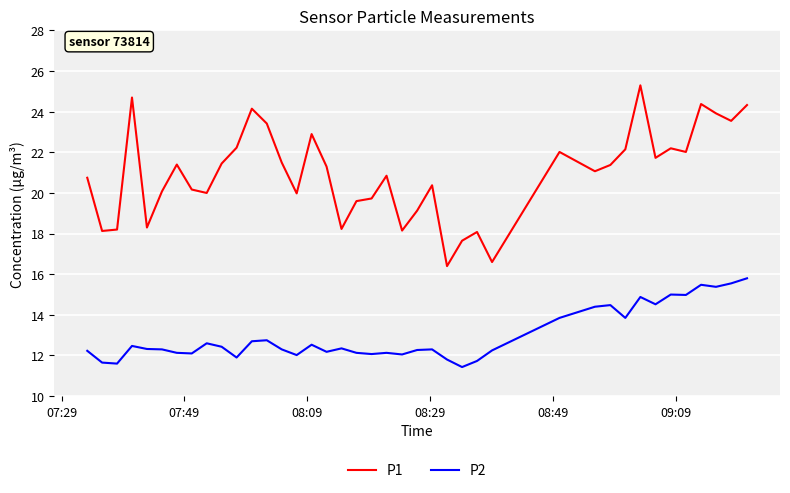

Which series has the largest range (max minus min)?

P1